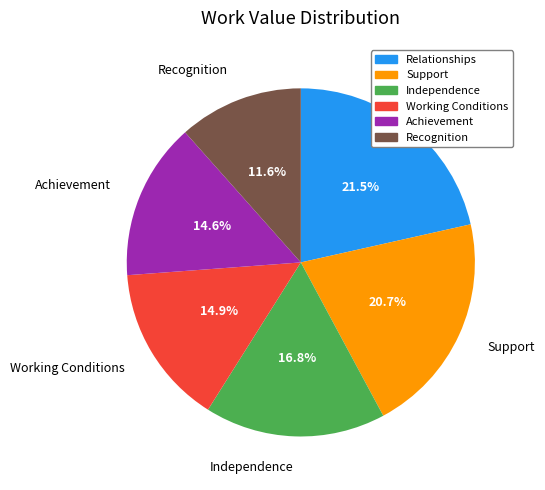

Which slice is the largest?

Relationships